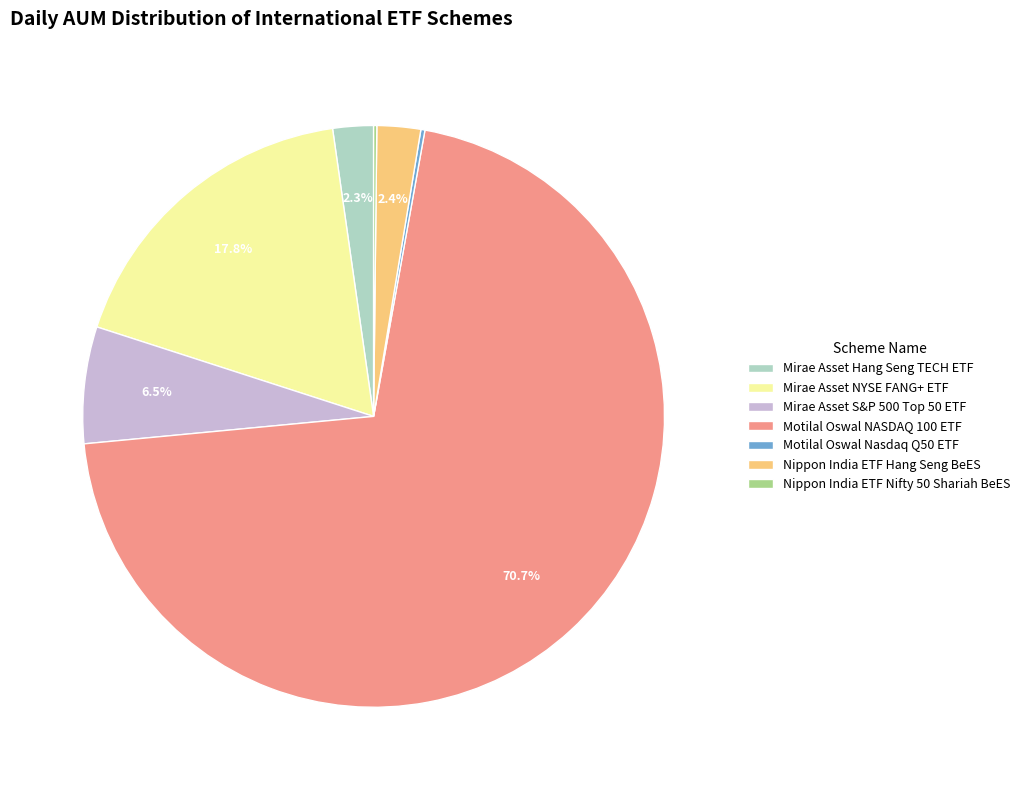

The Motilal Oswal NASDAQ 100 ETF slice represents 71% of the pie. True or false?

True